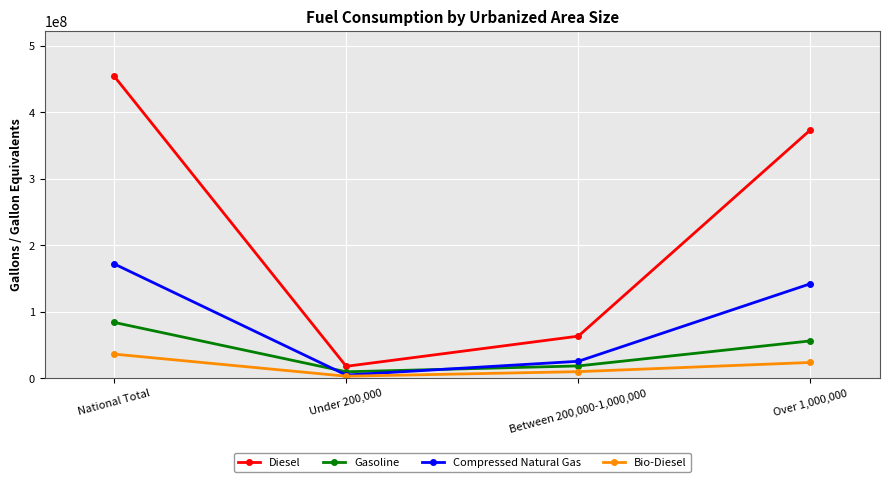

At which label is Gasoline closest to 46702272?

Over 1,000,000